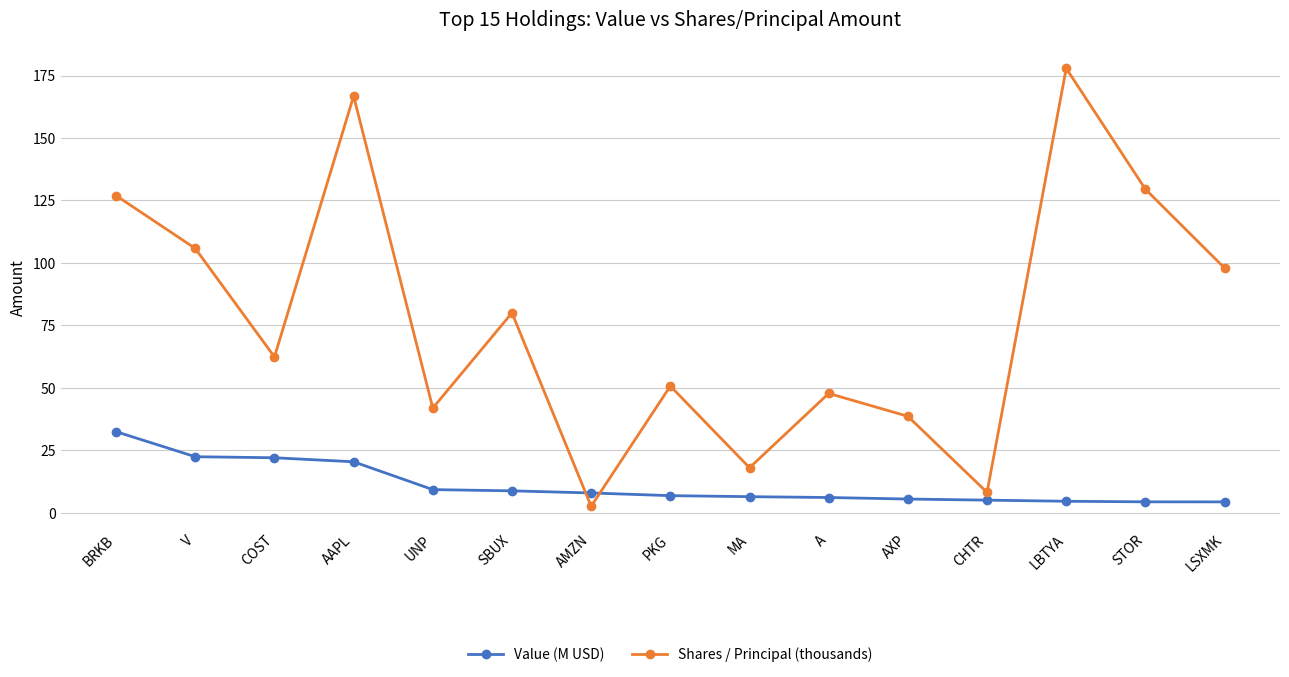

True or false: Shares / Principal (thousands) and Value (M USD) intersect in this chart.

True